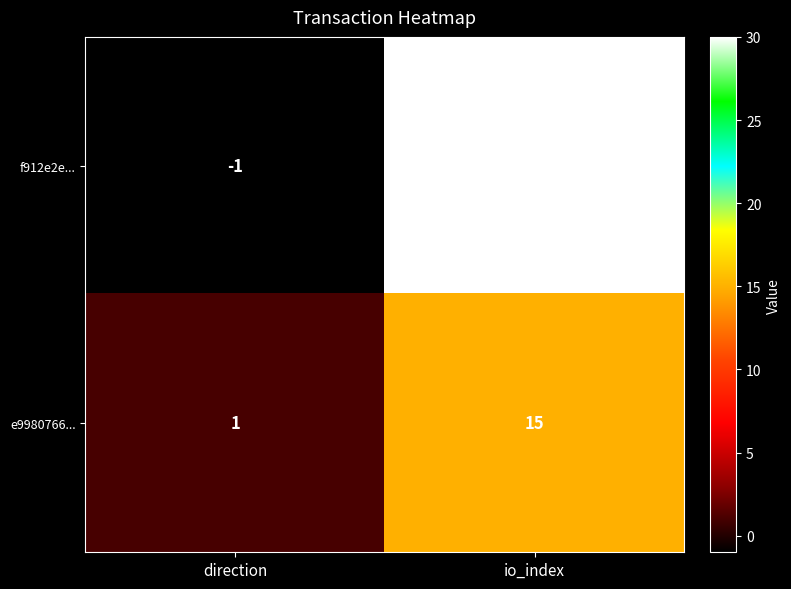

What is the smallest value displayed?

-1